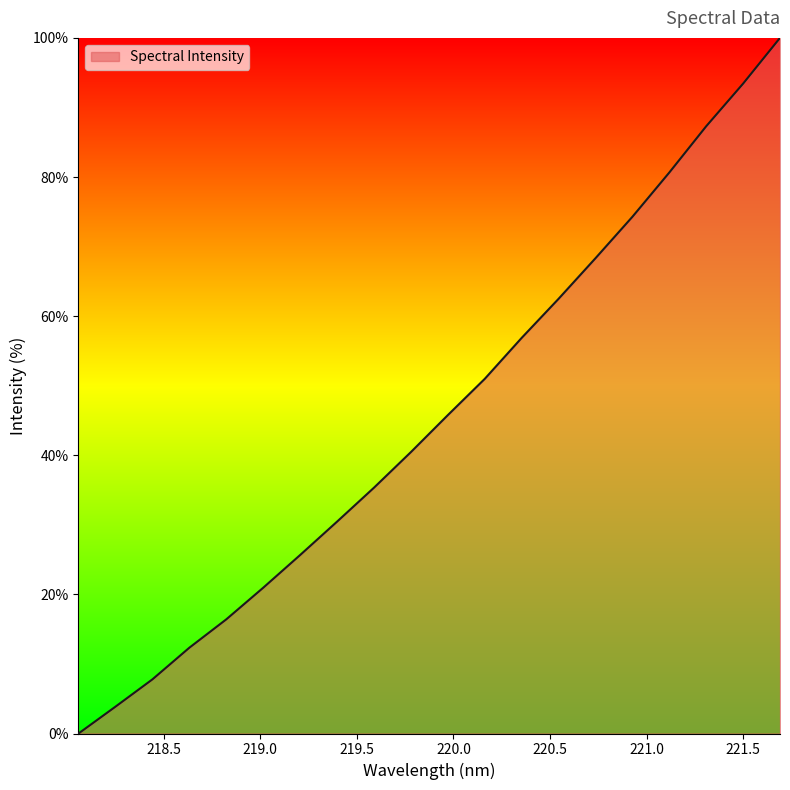

What is the greatest value displayed?

100.0